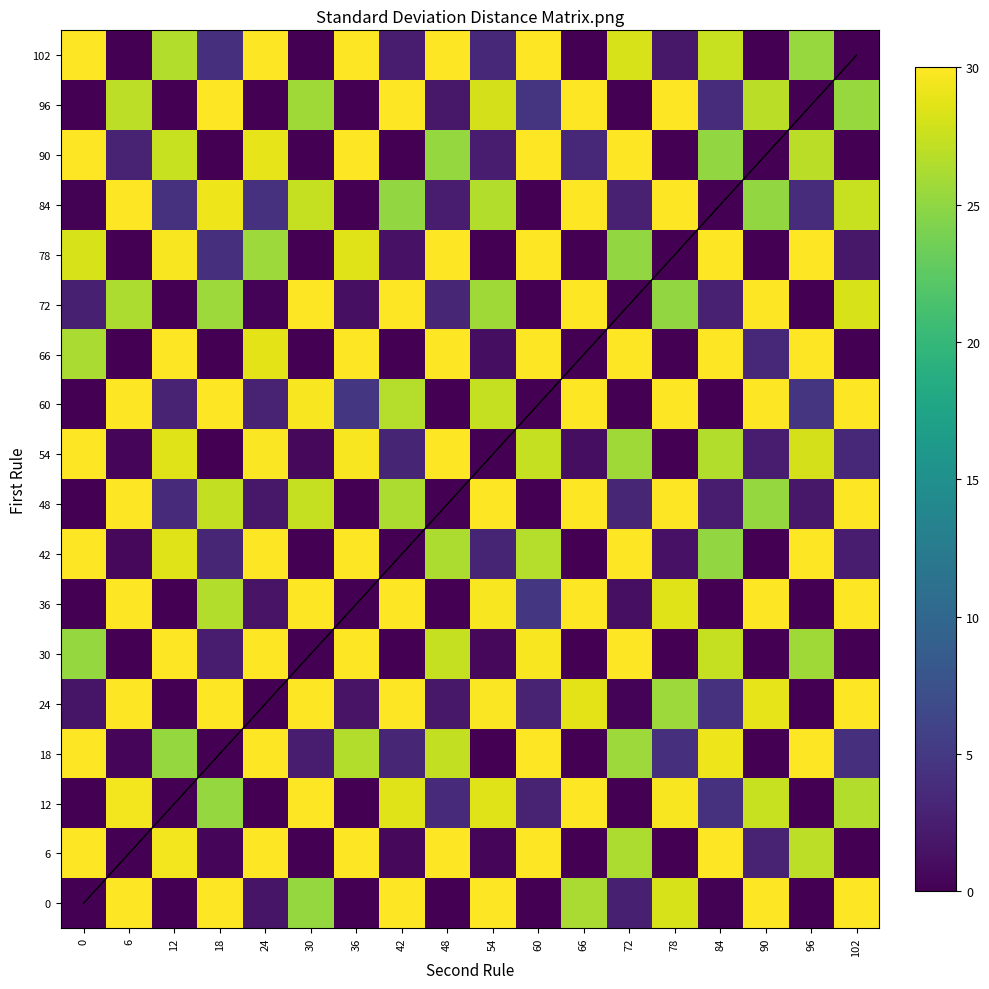

The 102 series shows 30.0 at 60. True or false?

True